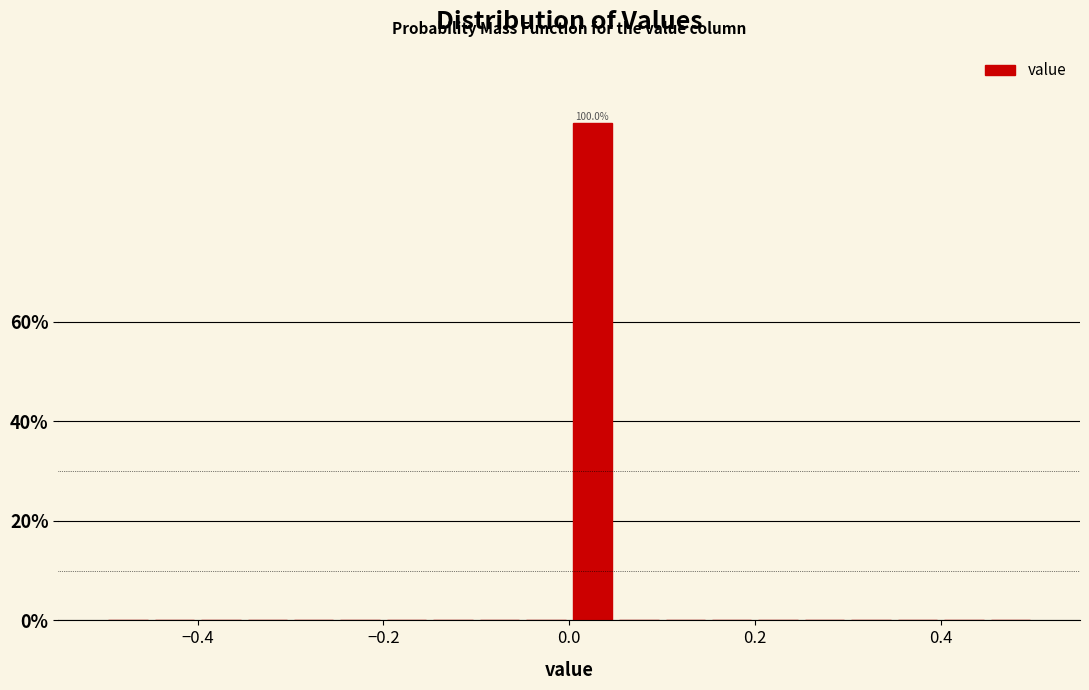

Read against the x-axis, roughly where is the centre of the tallest bar?

0.02